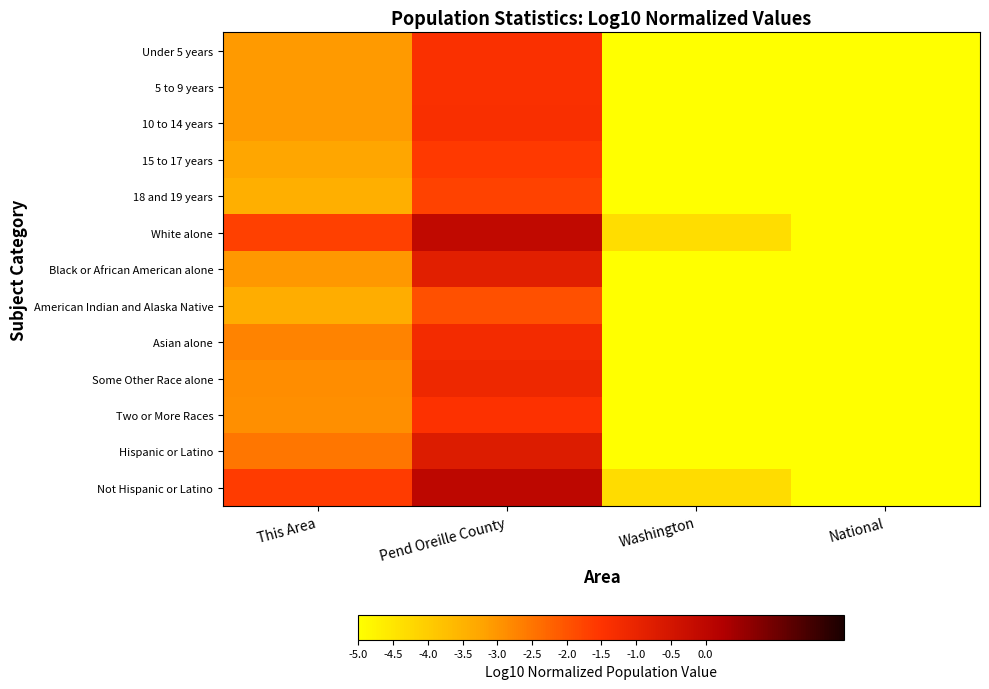

What is the minimum value shown in the chart?

-5.0